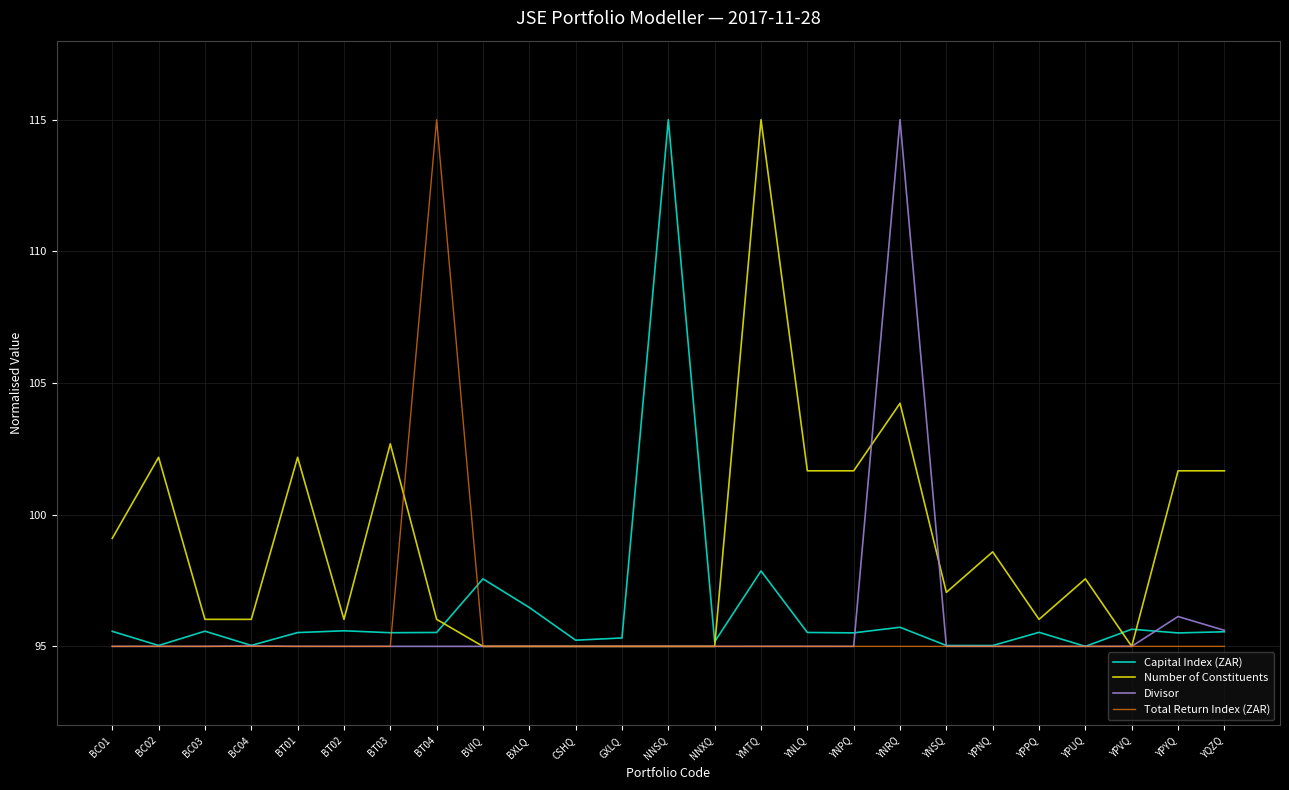

How many lines are shown in the chart?

4